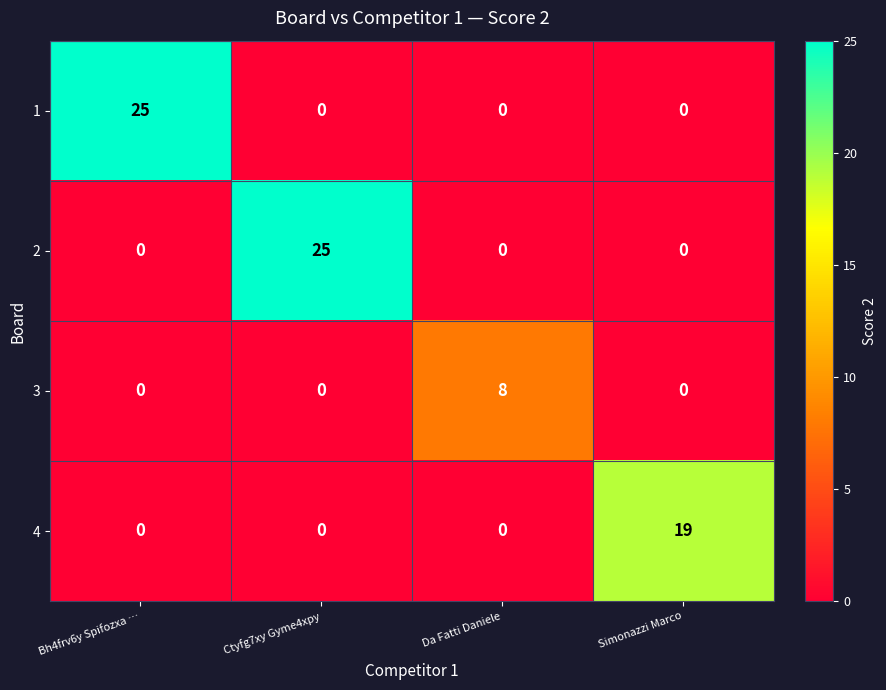

What is the highest value of the 4 series?

19